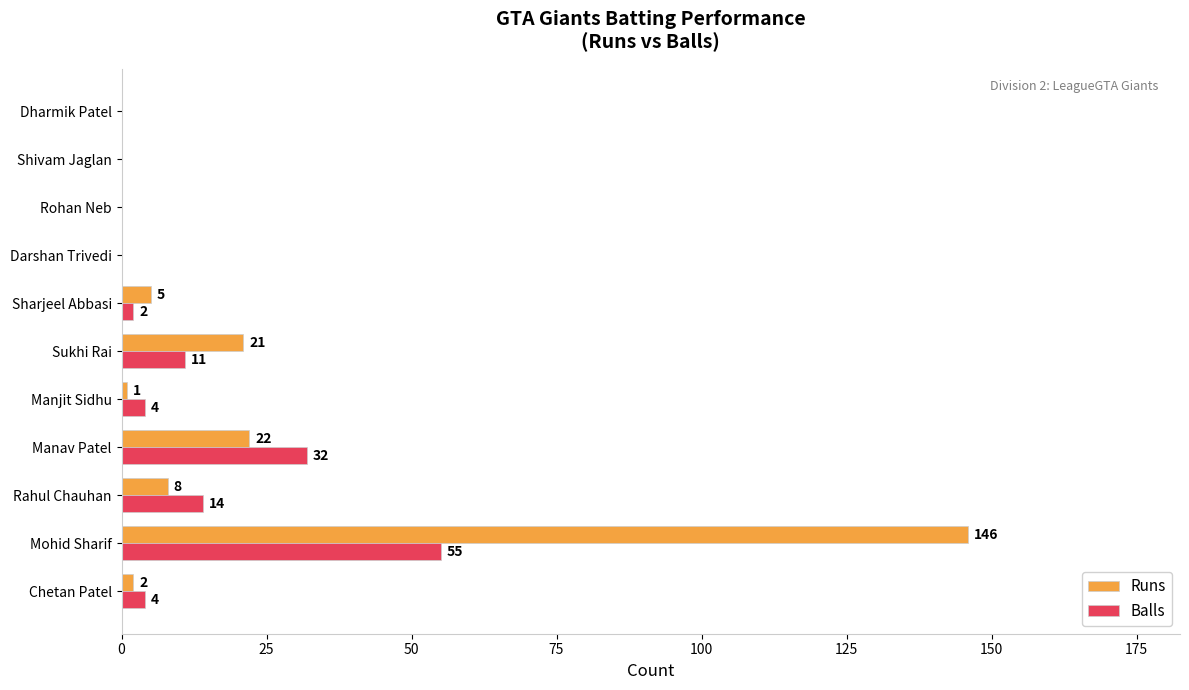

Where is Balls nearest to the value 27?

Manav Patel